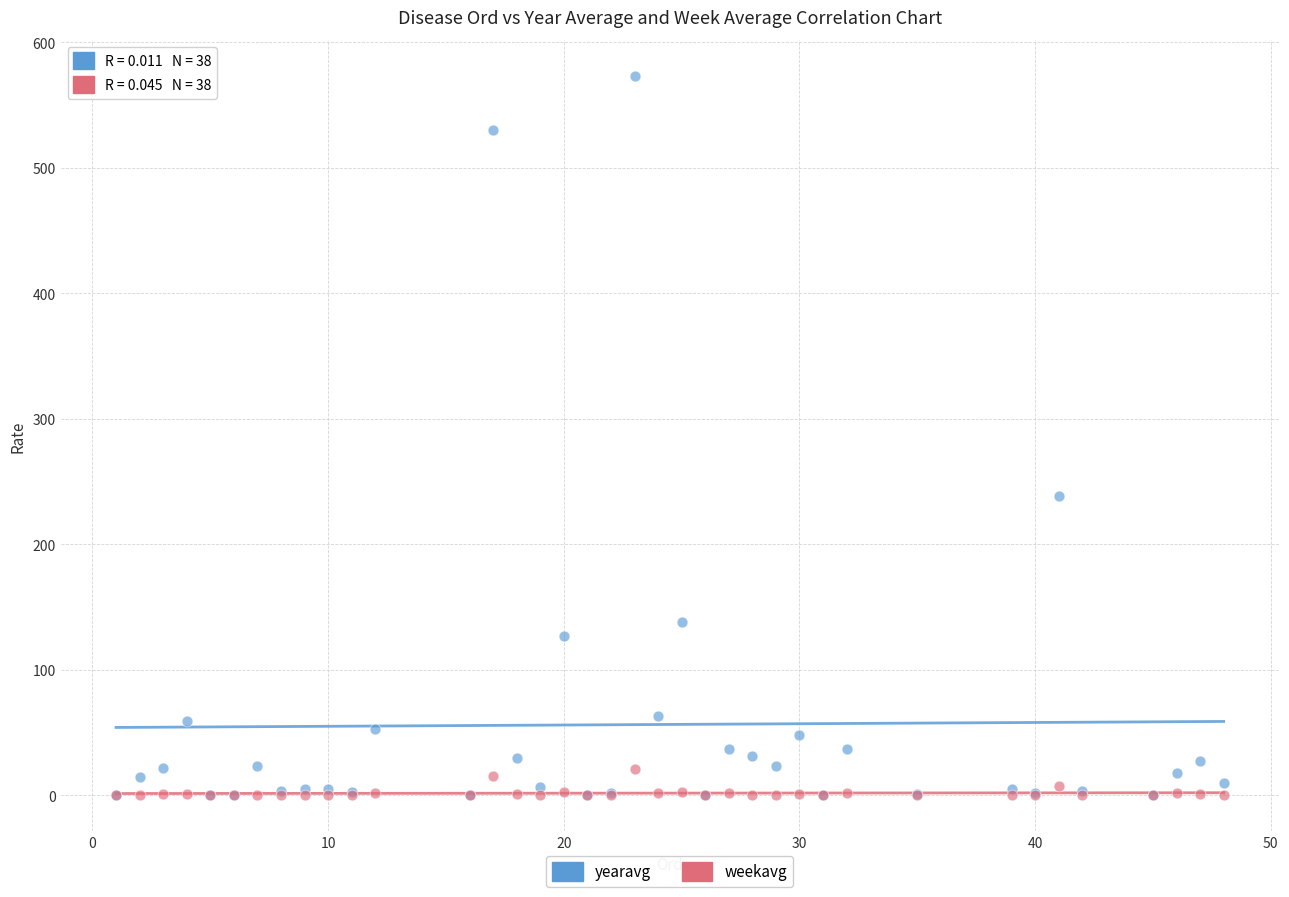

Across all series, what Y value is closest to 286?

238.6